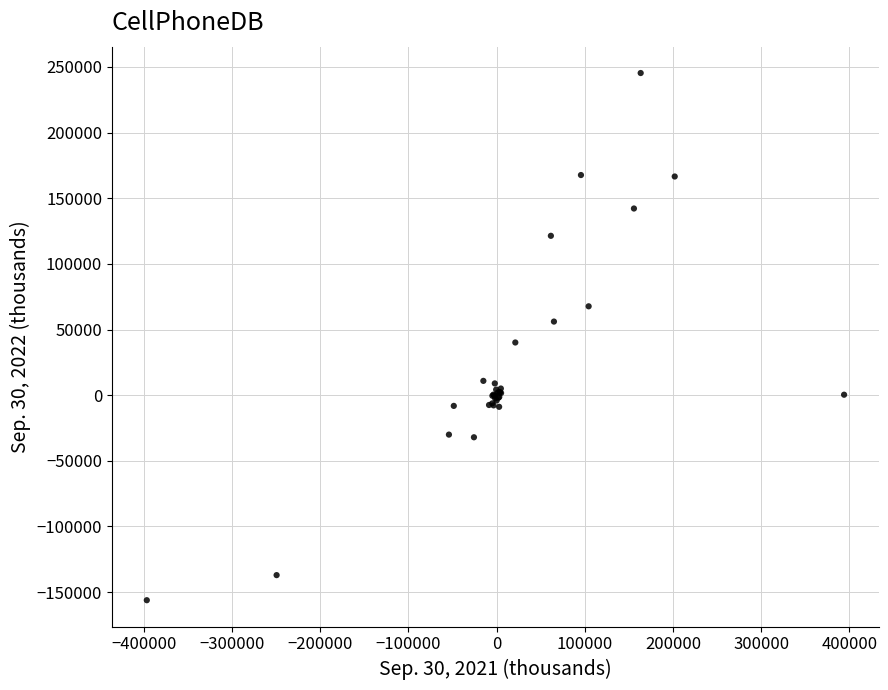

What Y value in the scatter plot is closest to 44583?

40111.5